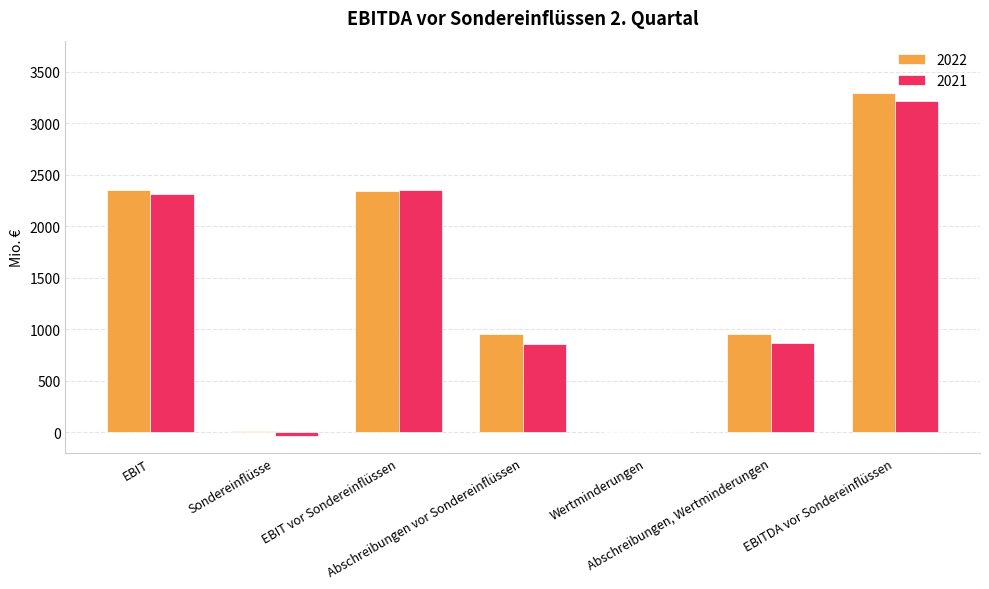

What is the sum of all 2021 values?

9573